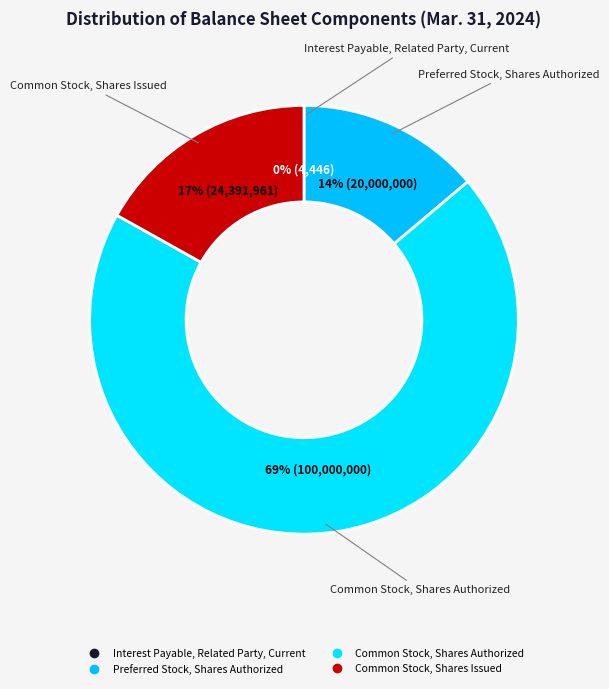

What is the smallest slice in the pie chart?

Interest Payable, Related Party, Current